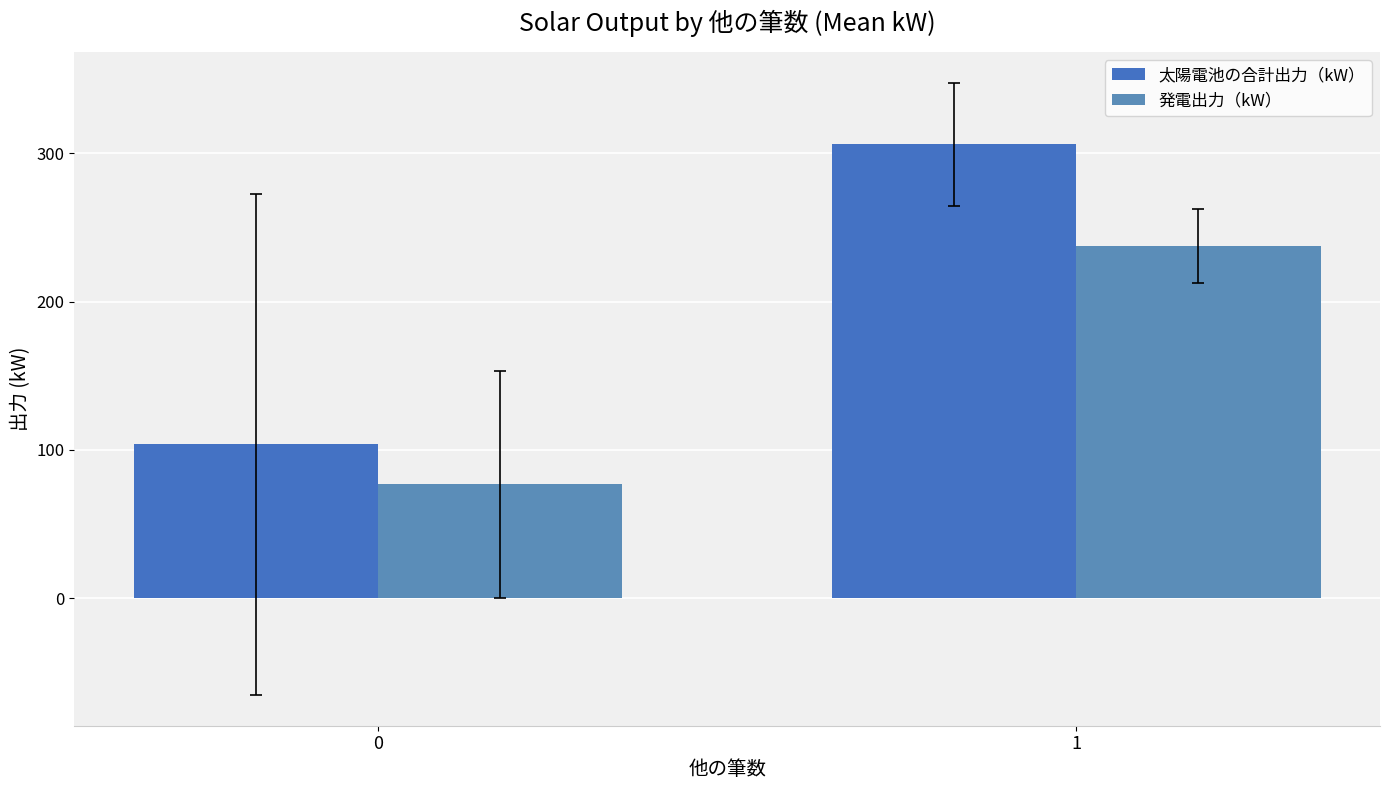

Which series has the widest spread of values?

太陽電池の合計出力（kW）